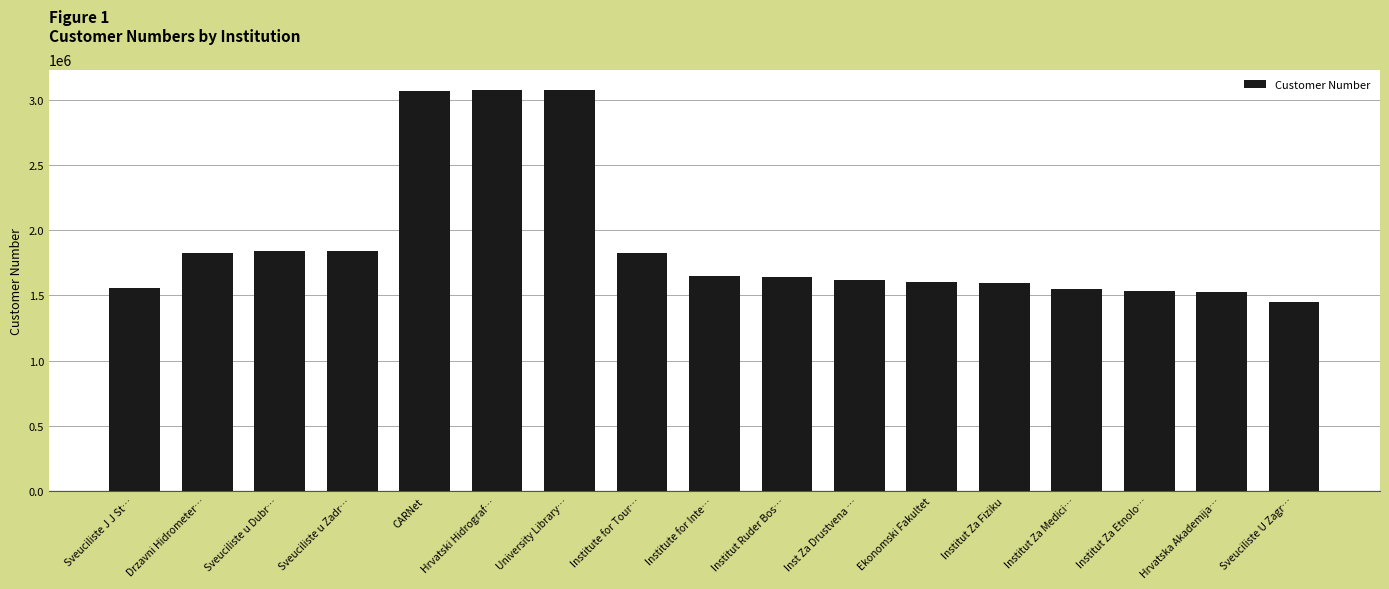

How many series are shown in this chart?

1